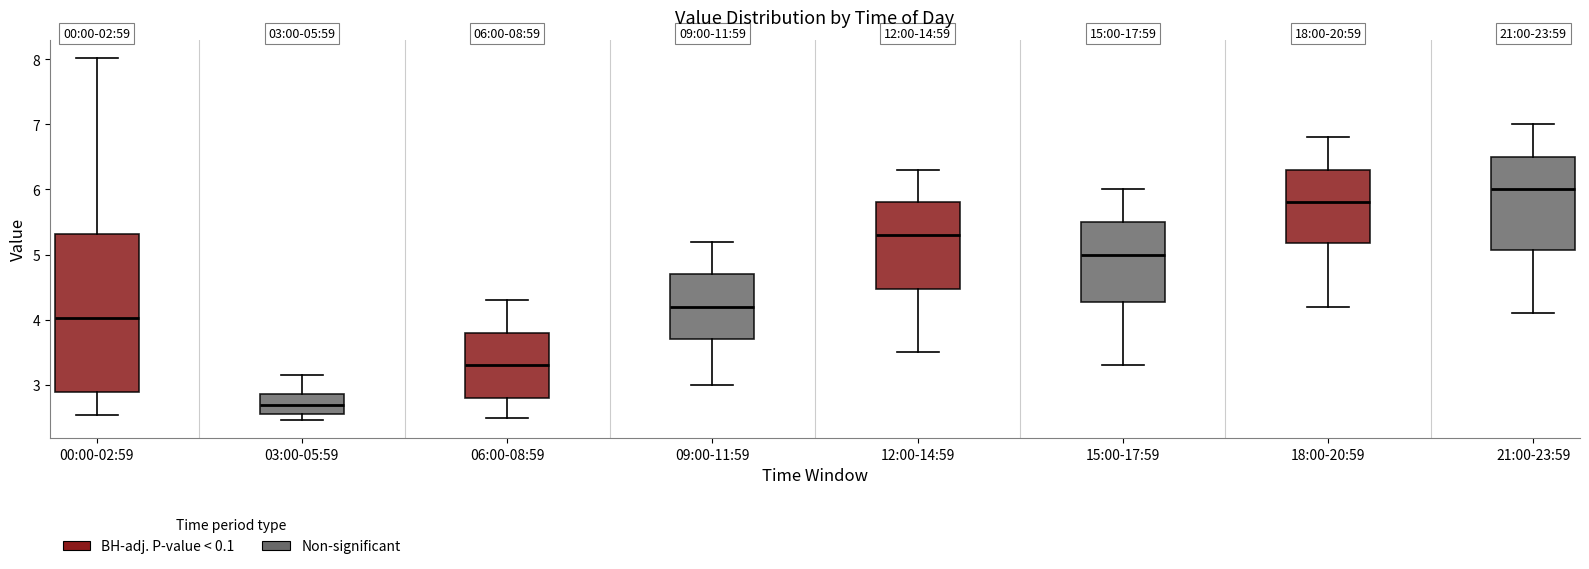

Comparing the boxes themselves (not the whiskers), which one is the tallest?

00:00-02:59